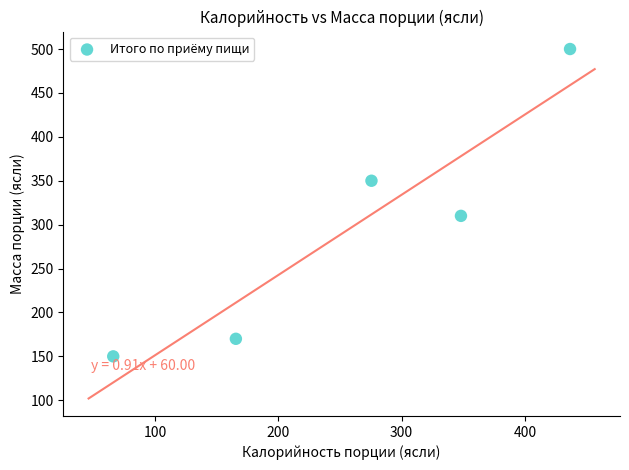

What is the average Y value?

296